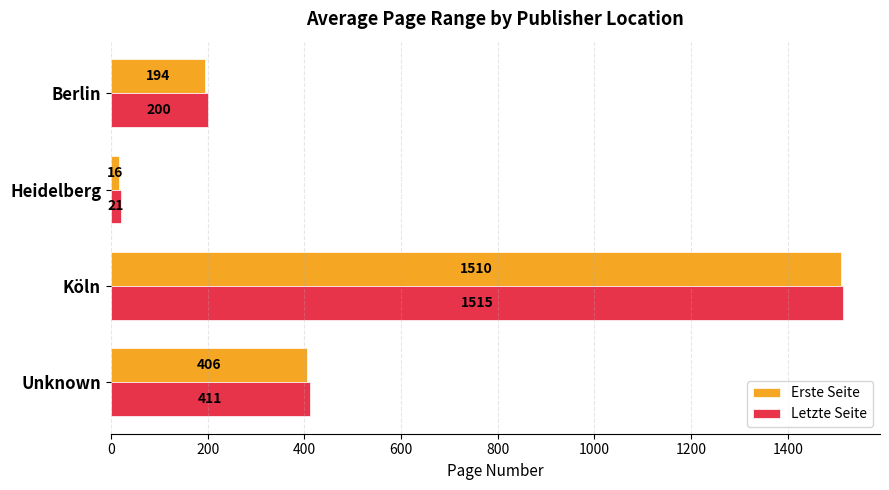

Where is Letzte Seite nearest to the value 767?

Unknown